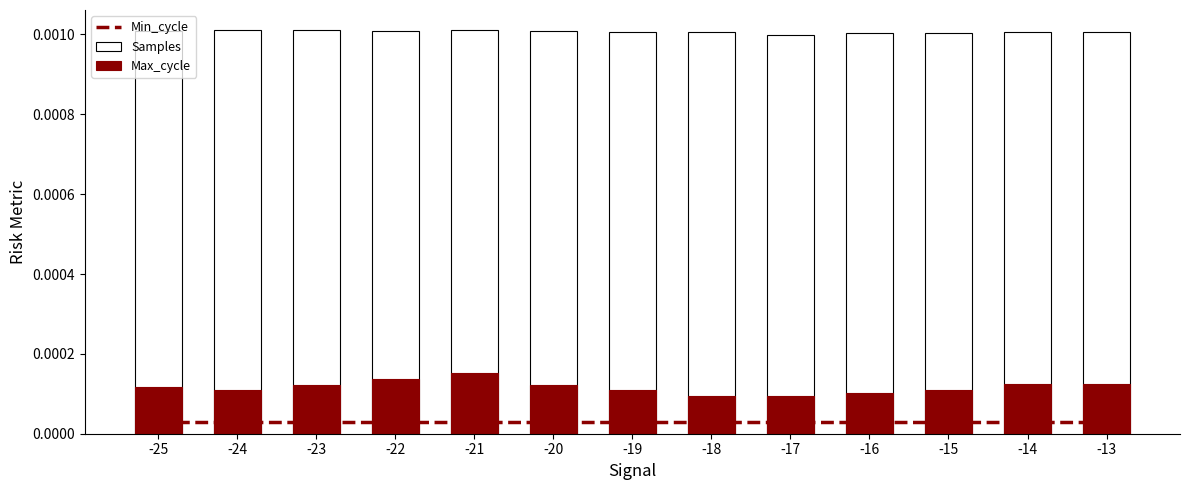

Which has a higher value, -21 or -23?

-21